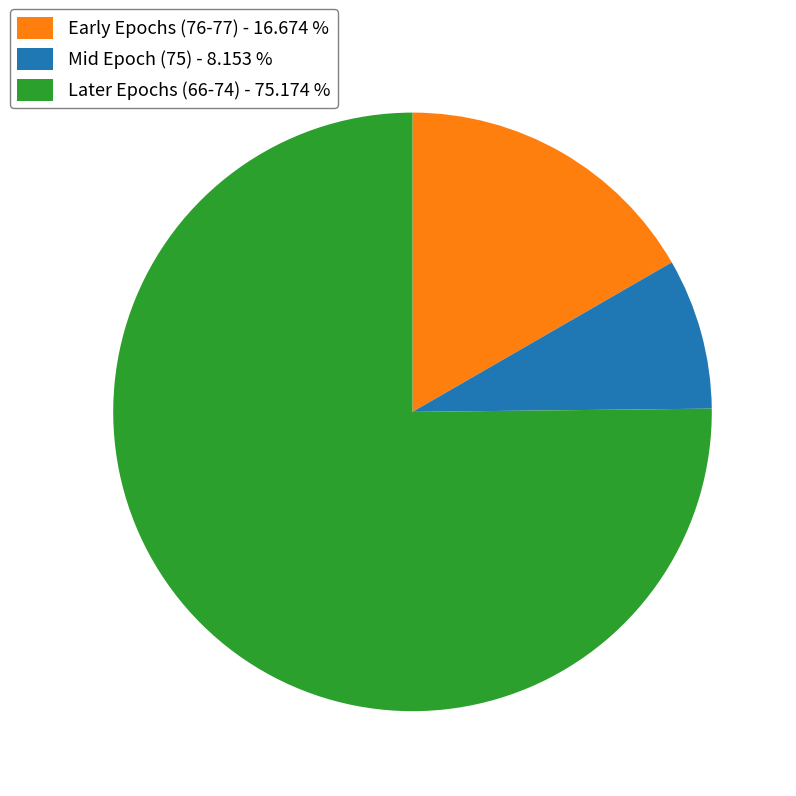

Is there any slice that represents more than half of the pie?

Yes